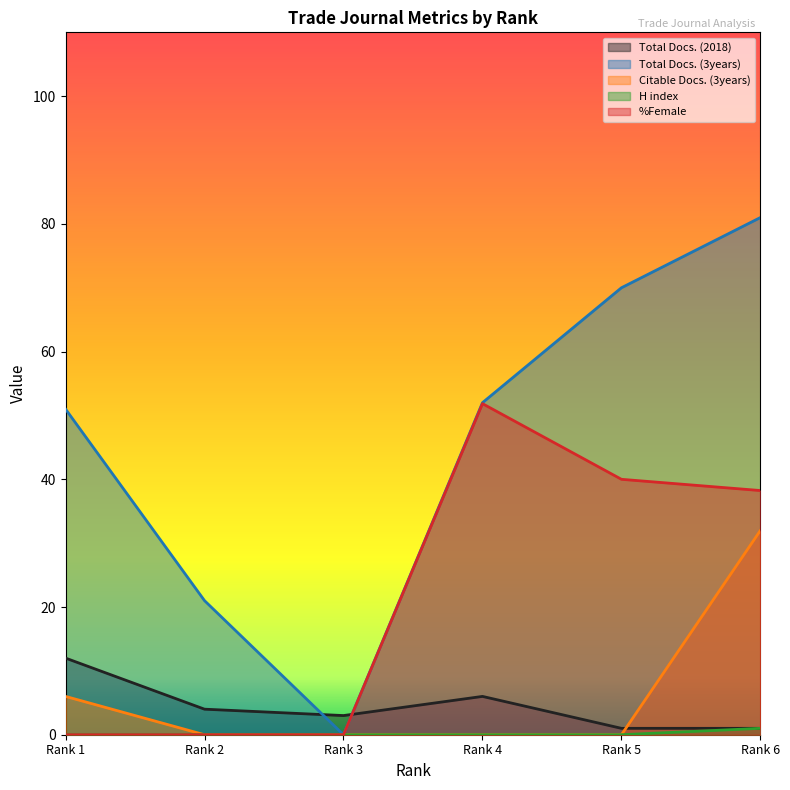

Reading right to left, extract all data points from this chart.

Total Docs. (2018): 1.0	1.0	6.0	3.0	4.0	12.0
Total Docs. (3years): 81.0	70.0	52.0	0.0	21.0	51.0
Citable Docs. (3years): 32.0	0.0	0.0	0.0	0.0	6.0
H index: 1.0	0.0	0.0	0.0	0.0	0.0
%Female: 38.2	40.0	51.9	0.0	0.0	0.0